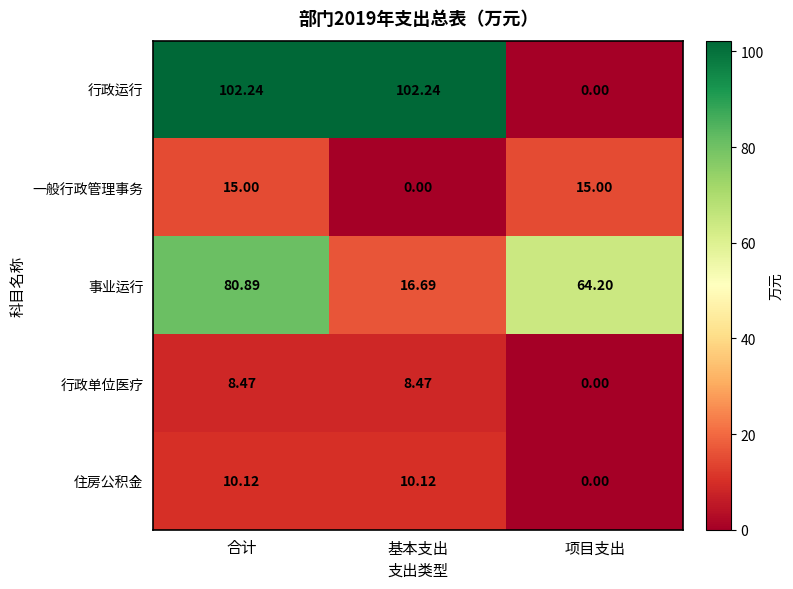

Rank the series at 基本支出 from lowest to highest value.

一般行政管理事务, 行政单位医疗, 住房公积金, 事业运行, 行政运行